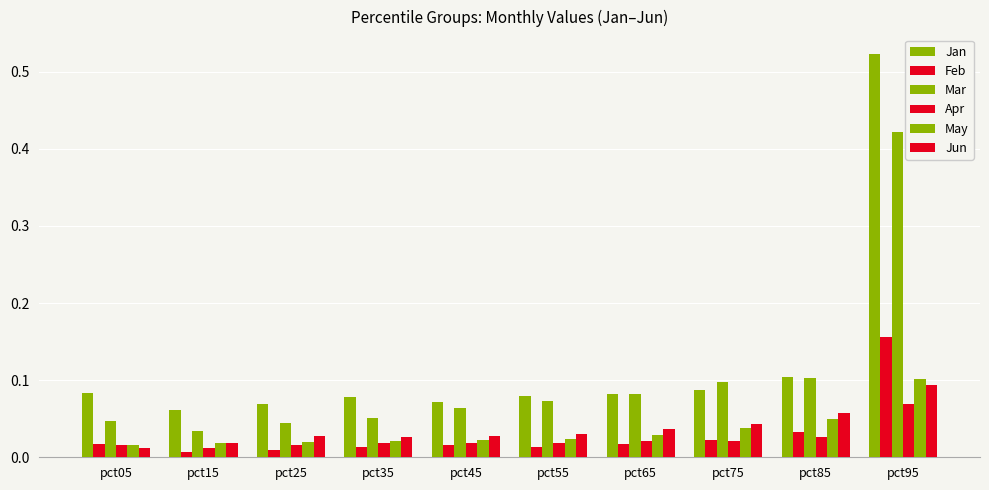

List the series in order of their peak value, highest first.

Jan, Mar, Feb, May, Jun, Apr